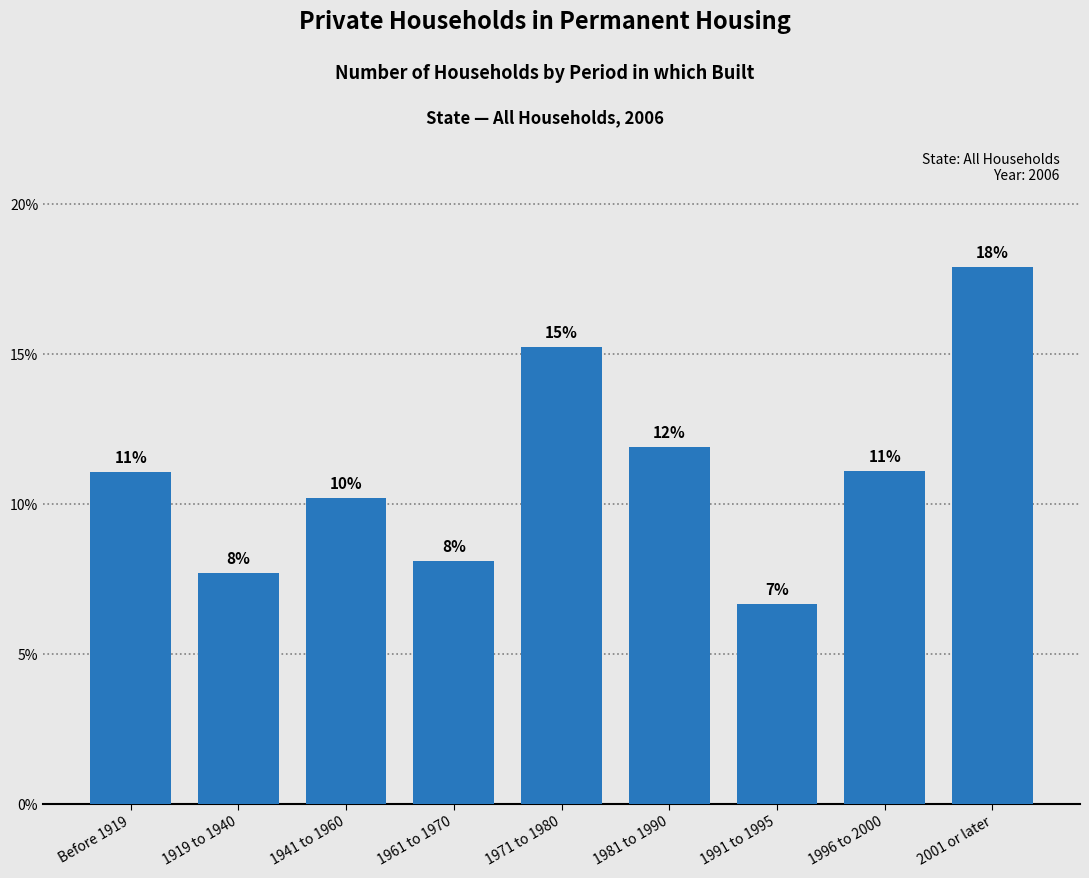

Are the bars horizontal?

No